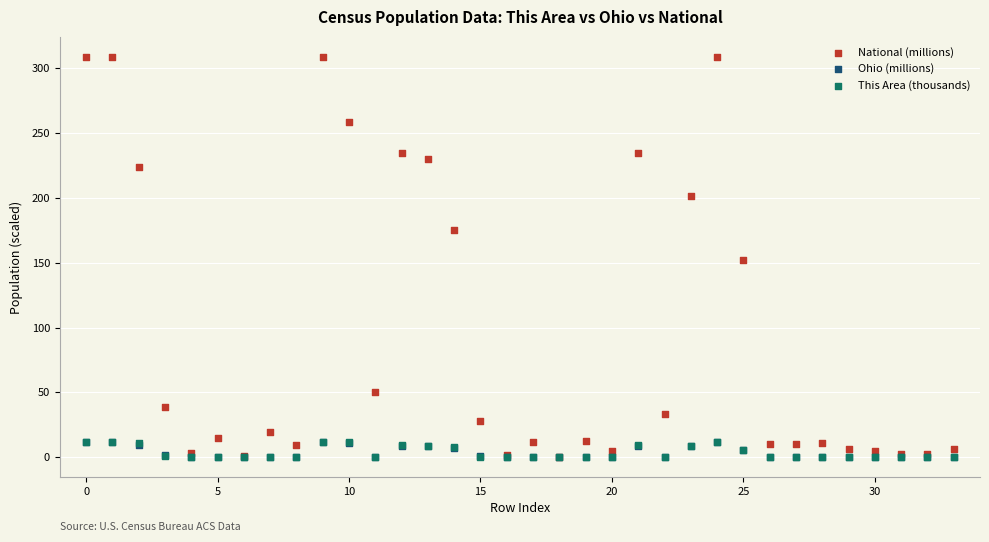

Which series reaches the maximum Y coordinate?

National (millions)